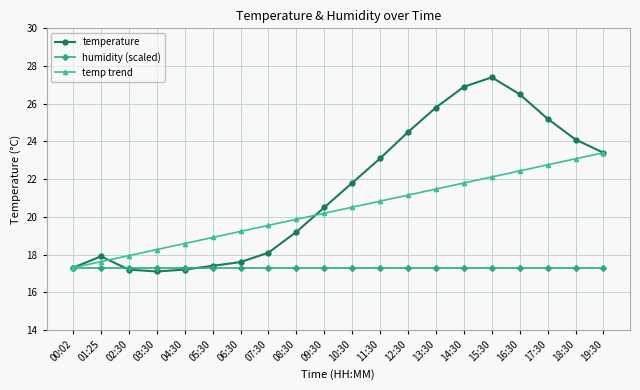

Which series has the largest range (max minus min)?

temperature